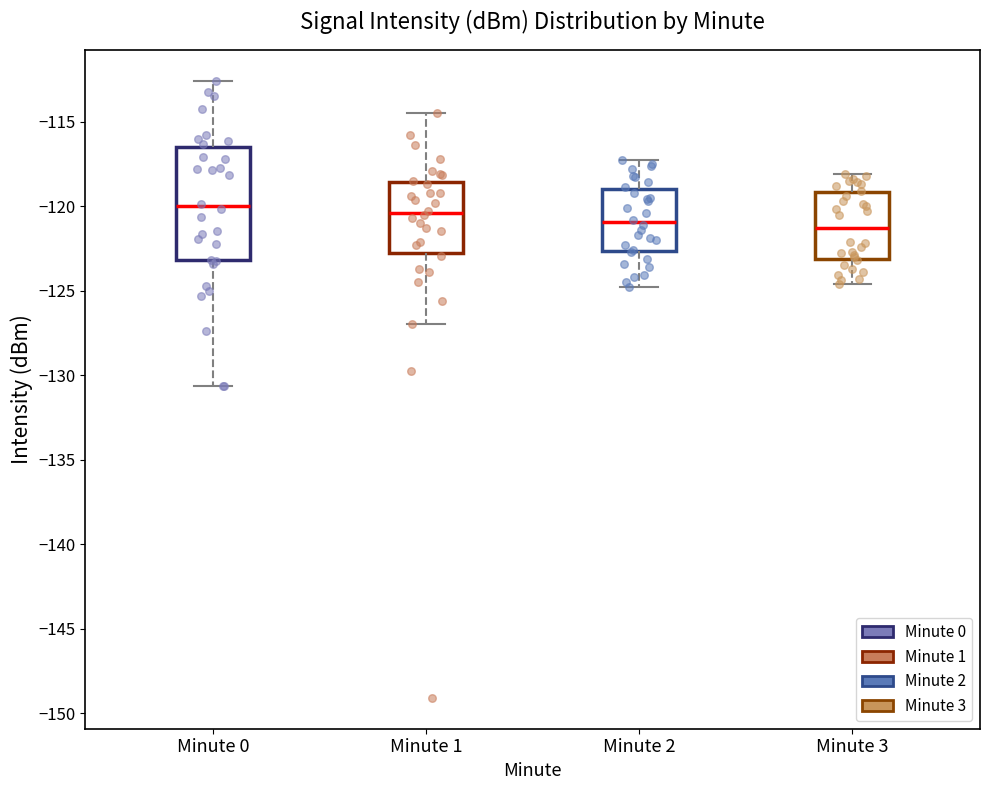

Where is the upper edge of the box for Minute 3 on the y-axis? The values are not printed on the chart, so give them approximately, as read against the axis.

-119.0